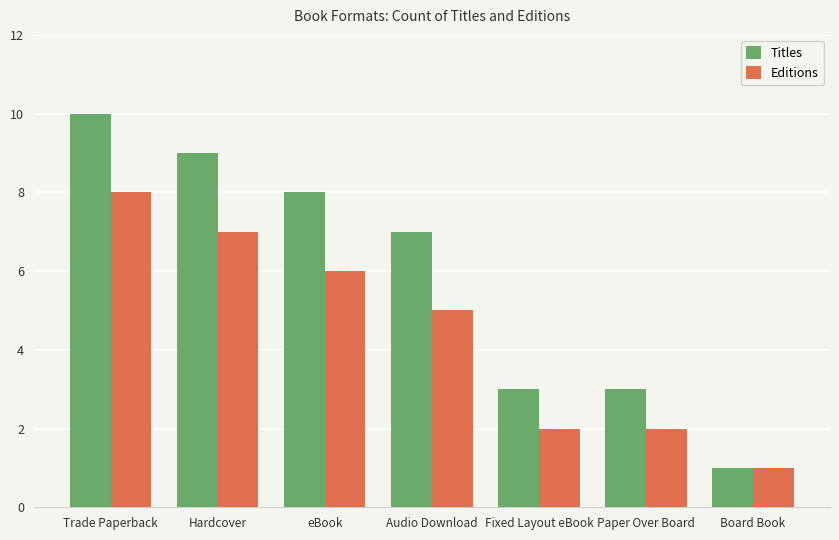

What is the label of the 1st bar from the right?

Board Book